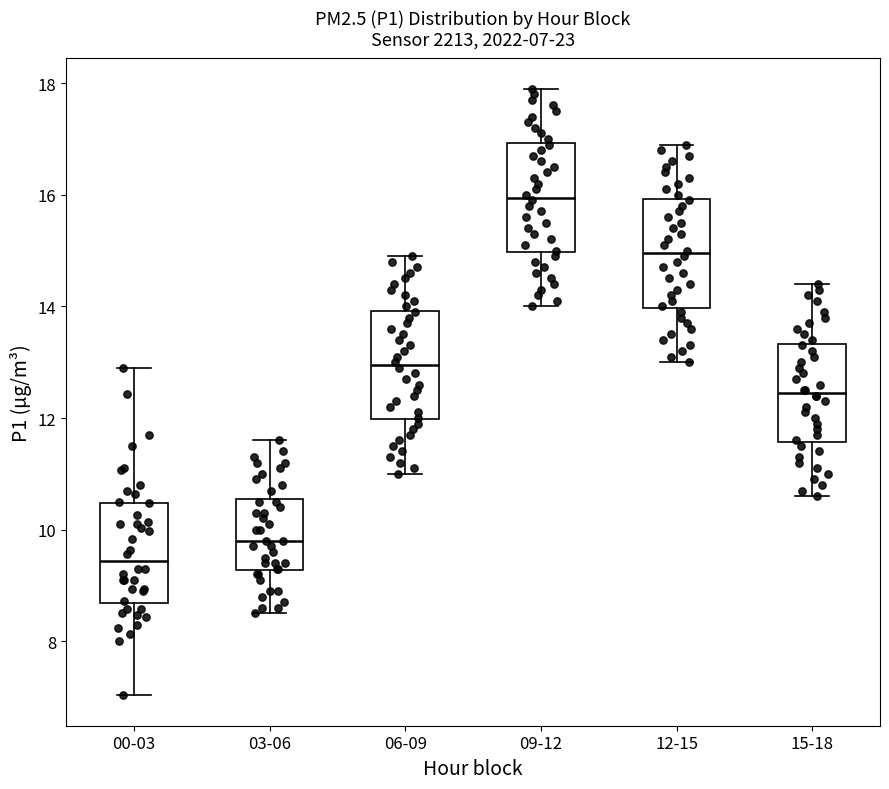

Which box's median line is the lowest?

00-03